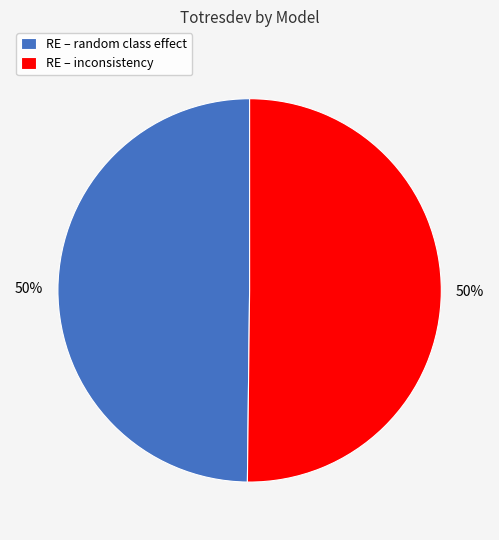

Is it true that RE – random class effect is 57% of the pie?

False